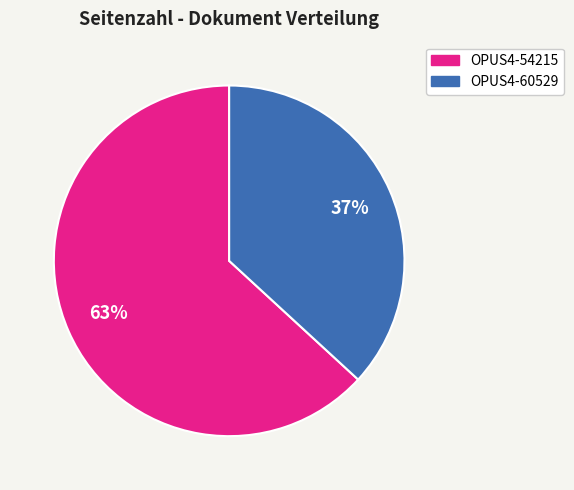

The OPUS4-54215 slice represents 49% of the pie. True or false?

False